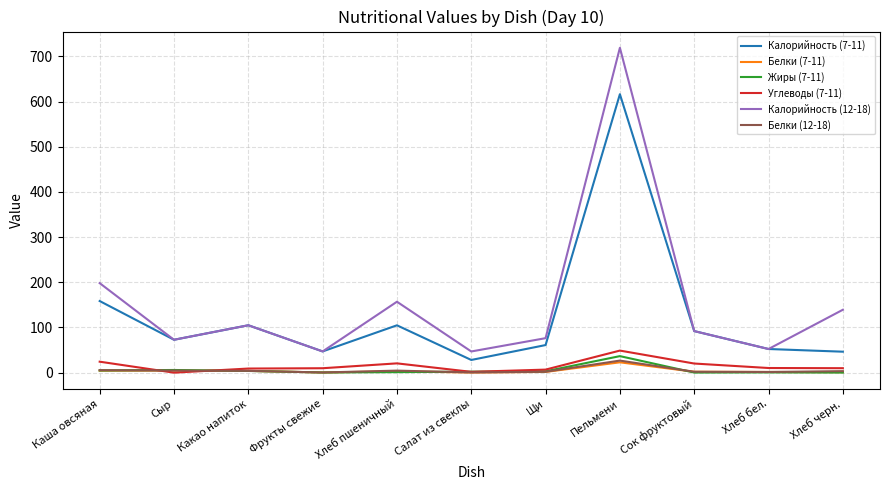

What is the total value across all series at Щи?

150.8